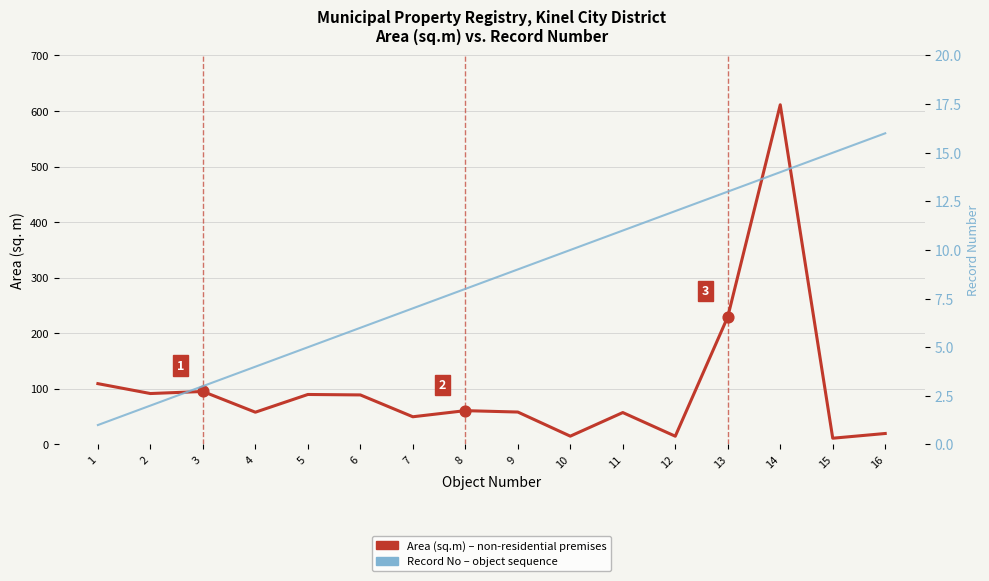

Which series has the largest Y range (max minus min)?

Area (sq.m) – premises, Kinel City District